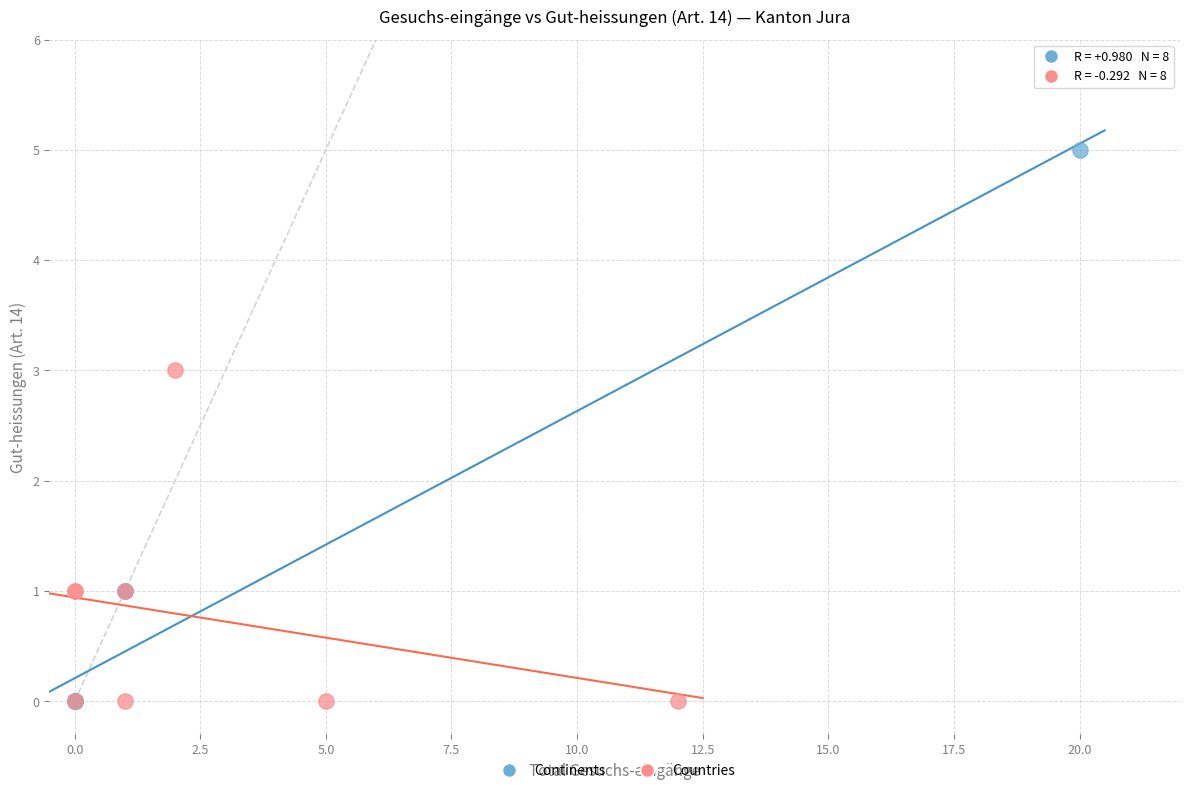

Which series reaches the maximum Y coordinate?

Continents